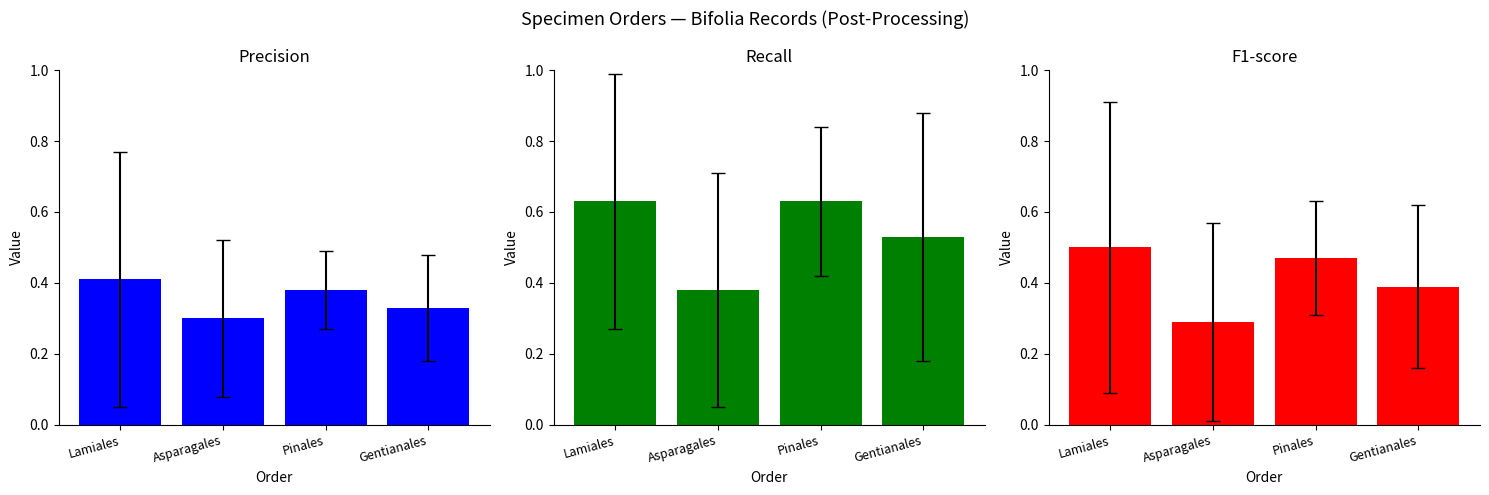

What is the label of the 3rd bar from the left?

Pinales